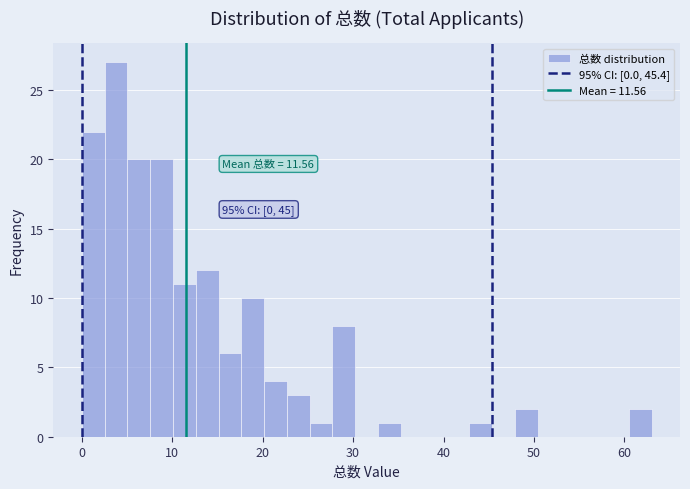

Read against the x-axis, roughly where is the centre of the tallest bar?

4